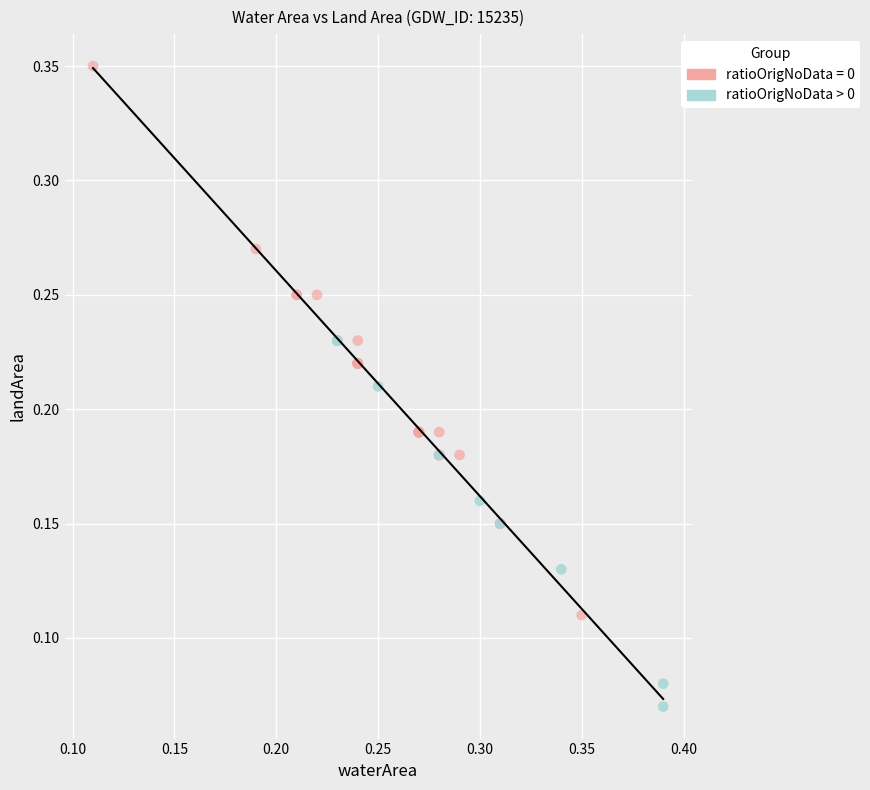

Which series has the largest Y range (max minus min)?

ratioOrigNoData = 0